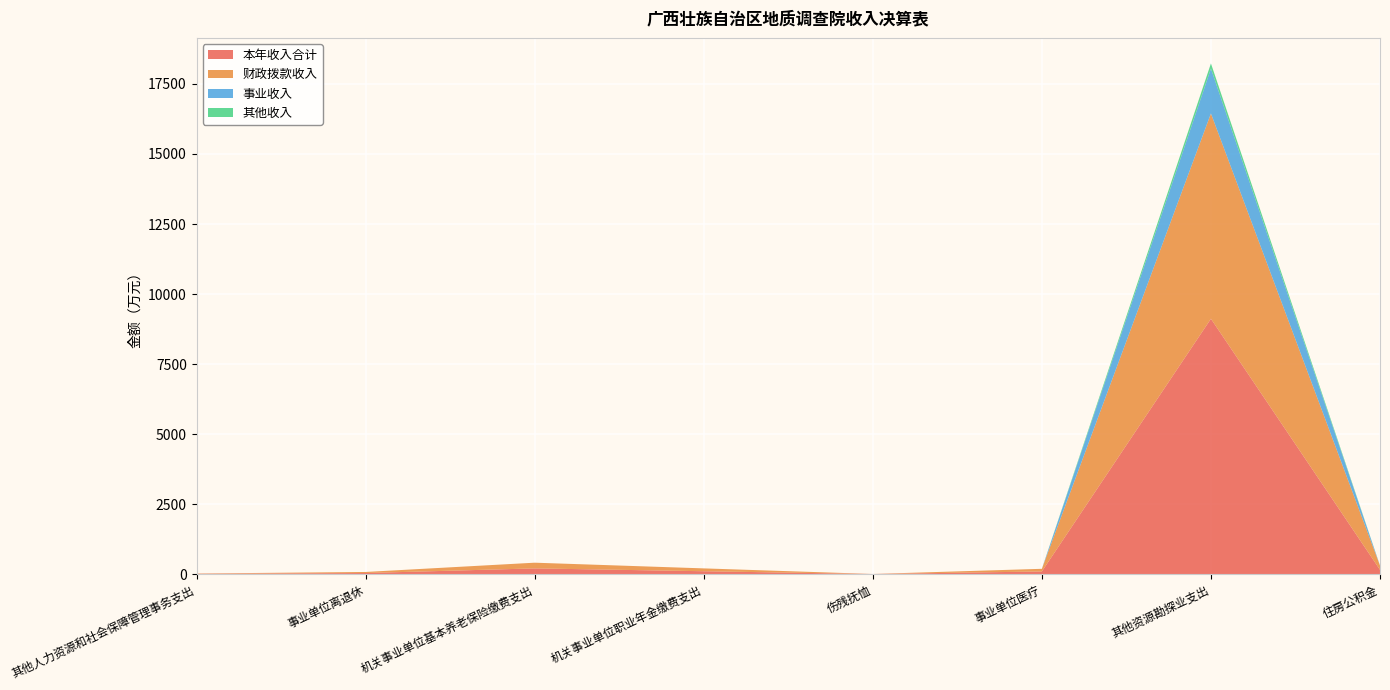

Reading left to right, list all the values displayed in this chart.

本年收入合计: 10.0	37.6	203.3	101.6	2.0	94.0	9116.9	152.4
财政拨款收入: 10.0	37.6	203.3	101.6	2.0	94.0	7330.2	152.4
事业收入: 0.0	0.0	0.0	0.0	0.0	0.0	1602.6	0.0
其他收入: 0.0	0.0	0.0	0.0	0.0	0.0	184.2	0.0